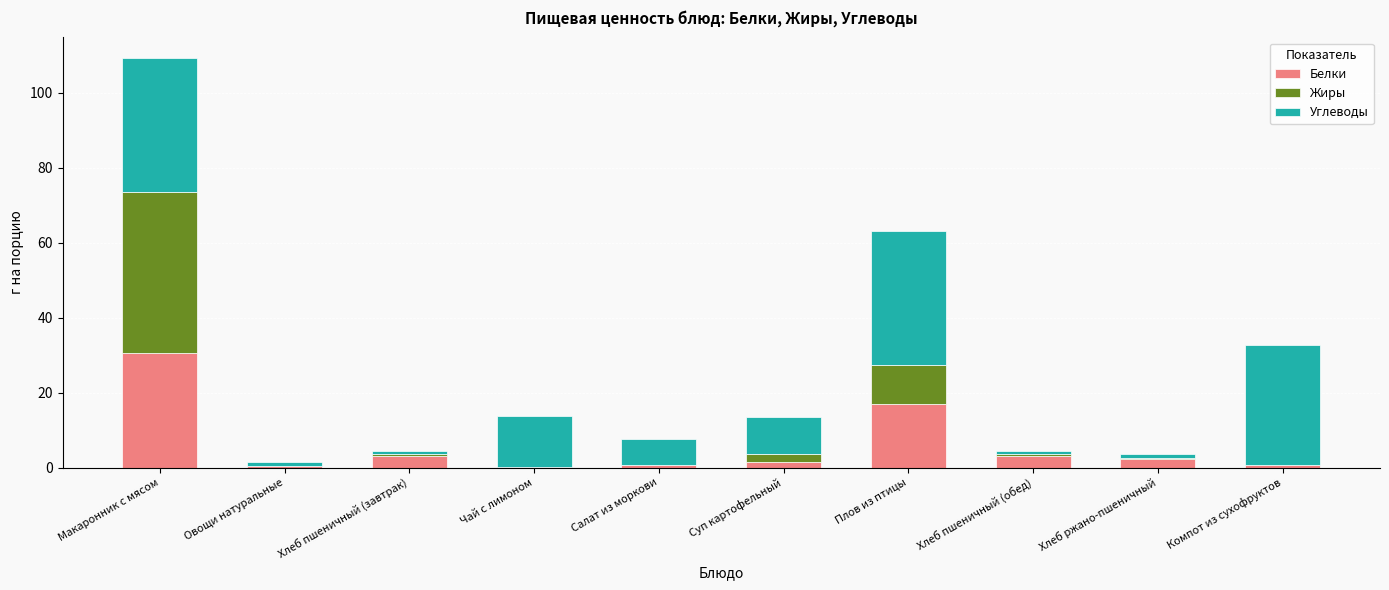

What value does the Белки series have at Плов из птицы?

16.9